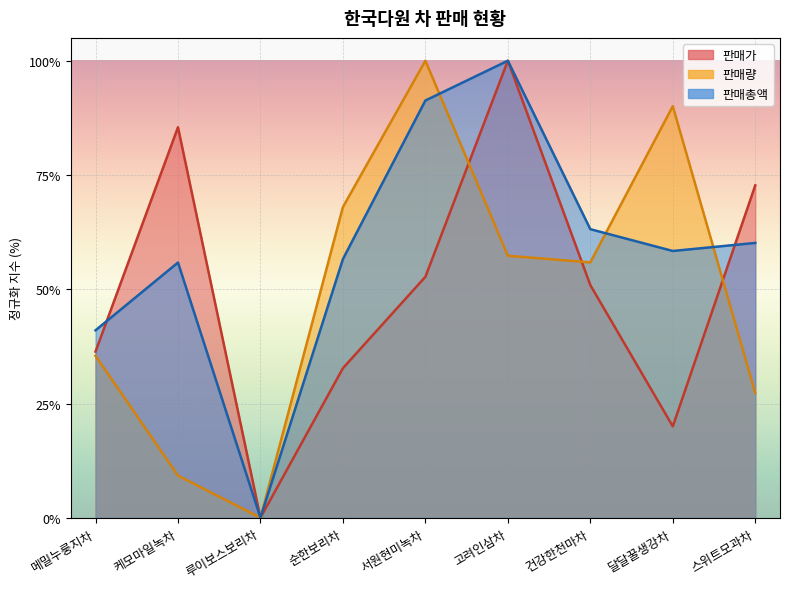

What is the spread (max minus min) of values at 메밀누룽지차?

5.6